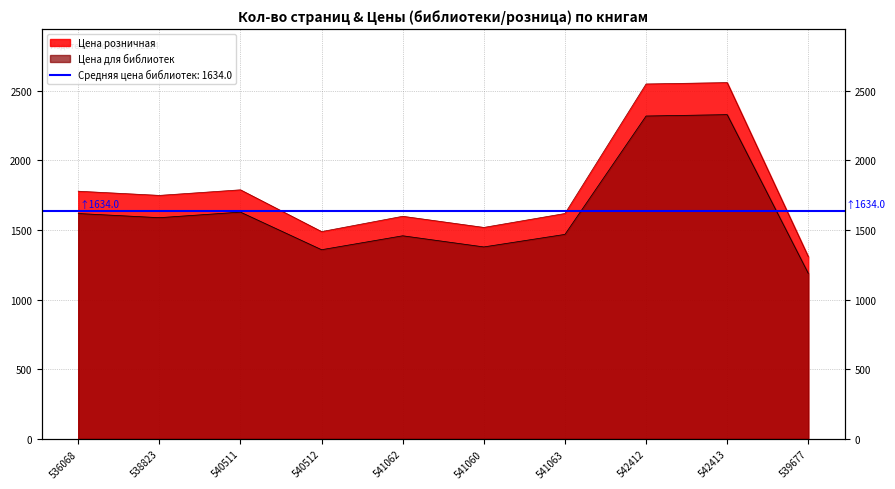

Is the value of Цена для библиотек at 541060 greater than the value of Кол-во страниц at 541063?

No